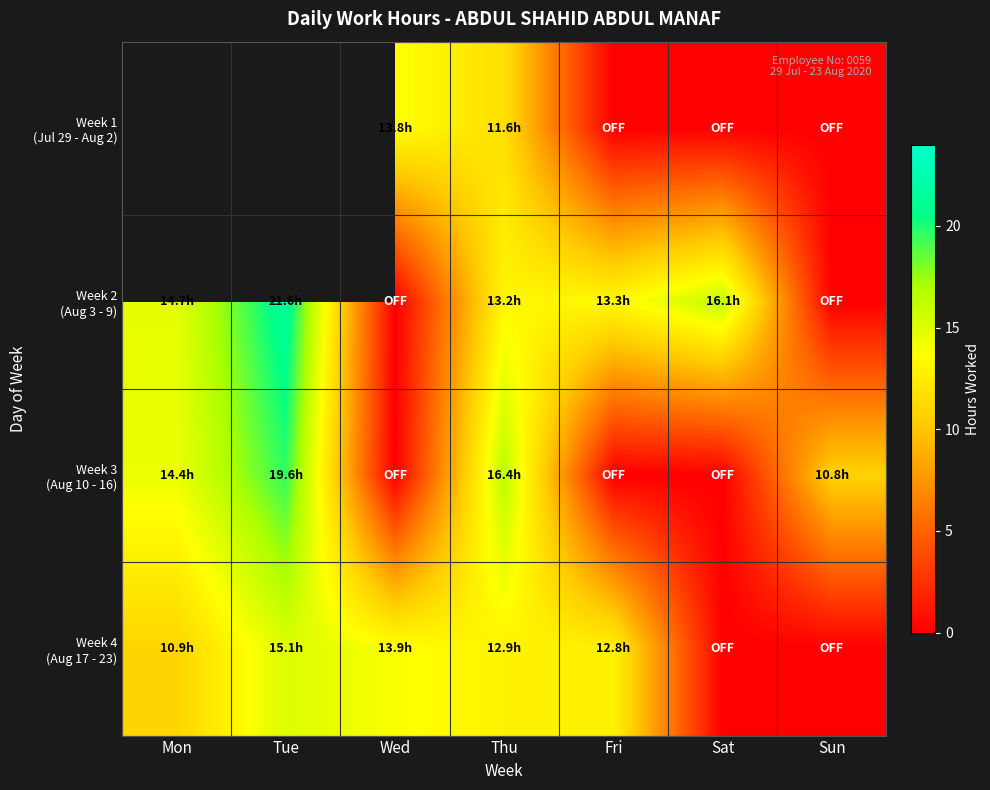

What is the sum of all Week 4 (Aug 17 - 23) values?

65.6